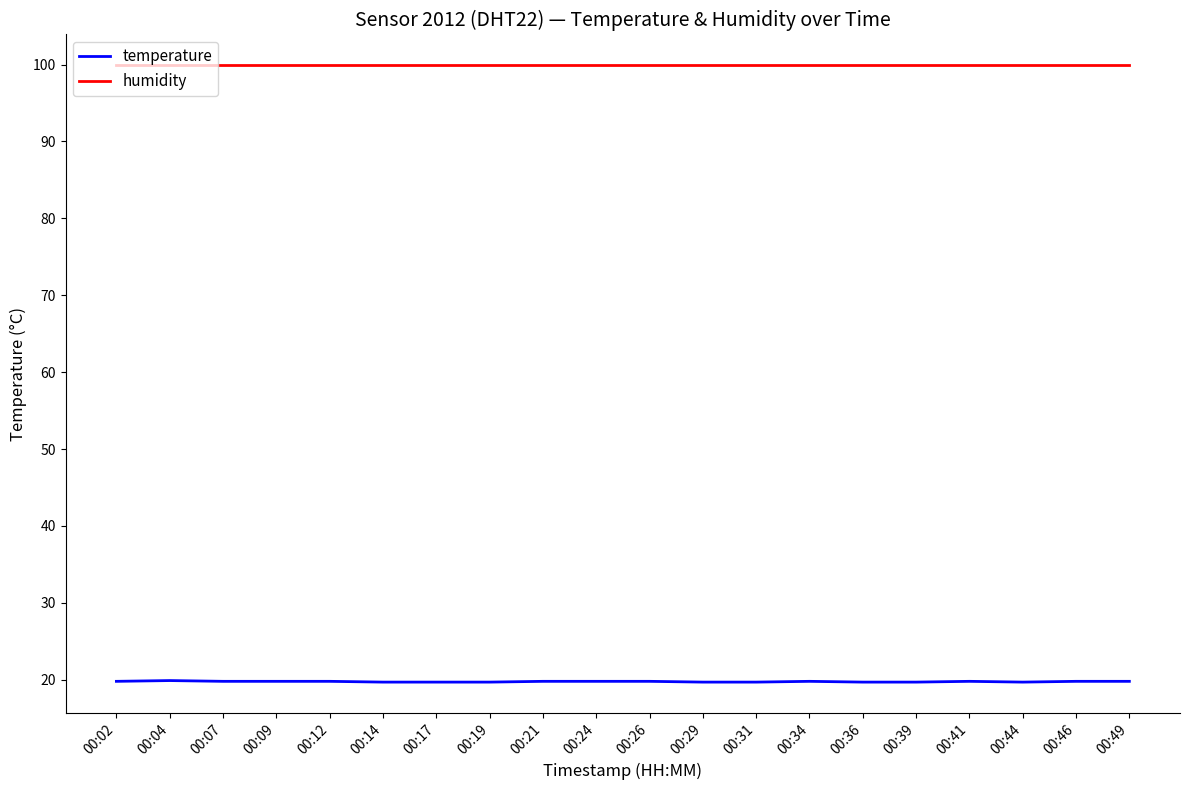

List the series in order of their peak value, lowest first.

temperature, humidity